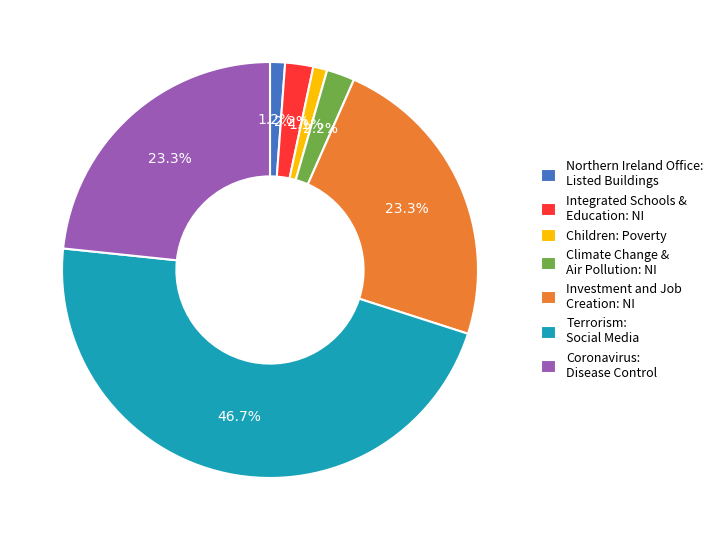

Which slice is the largest?

Terrorism: Social Media